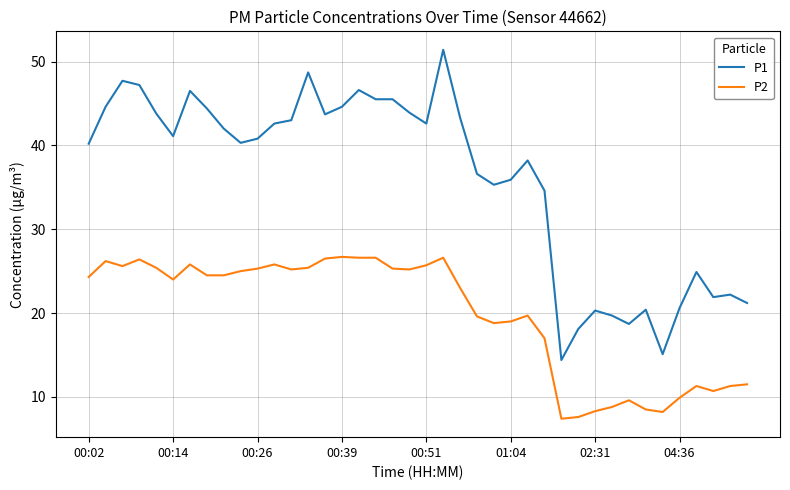

Which series has the largest total across all categories?

P1